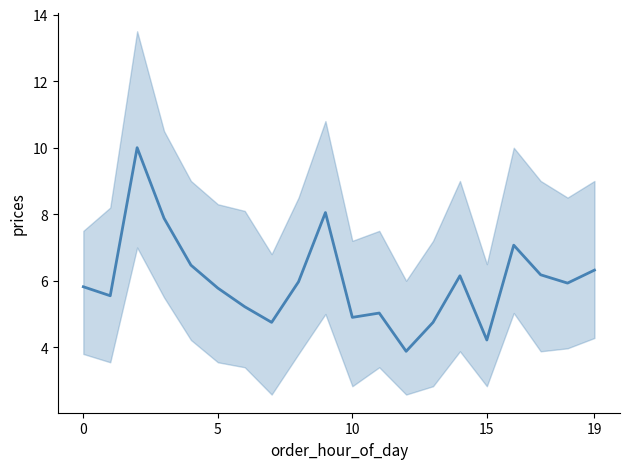

The value at 14 is 6.2. True or false?

True